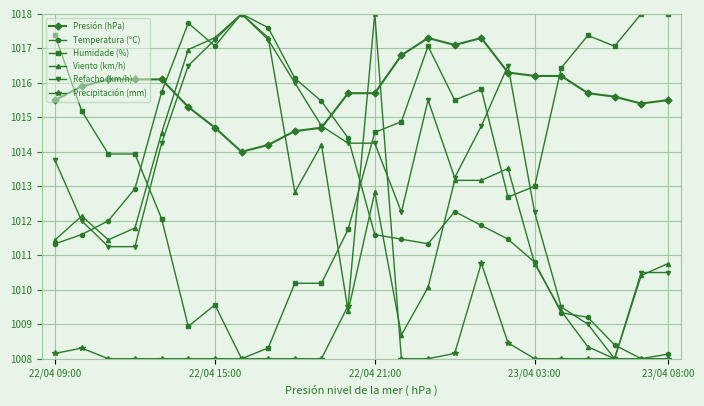

True or false: Refacho (km/h) and Humidade (%) intersect in this chart.

True